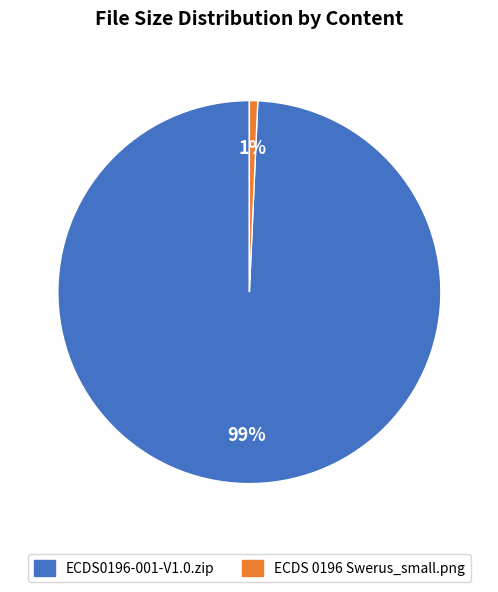

The ECDS0196-001-V1.0.zip slice represents 87% of the pie. True or false?

False